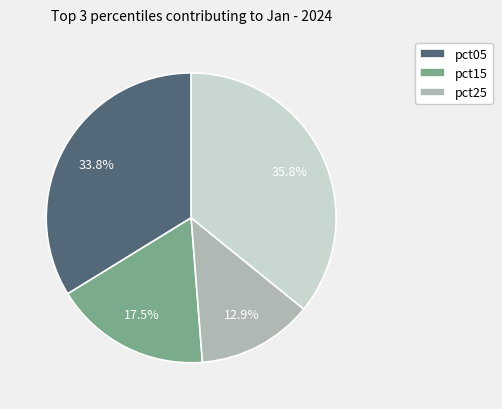

Is there any slice that represents more than half of the pie?

No